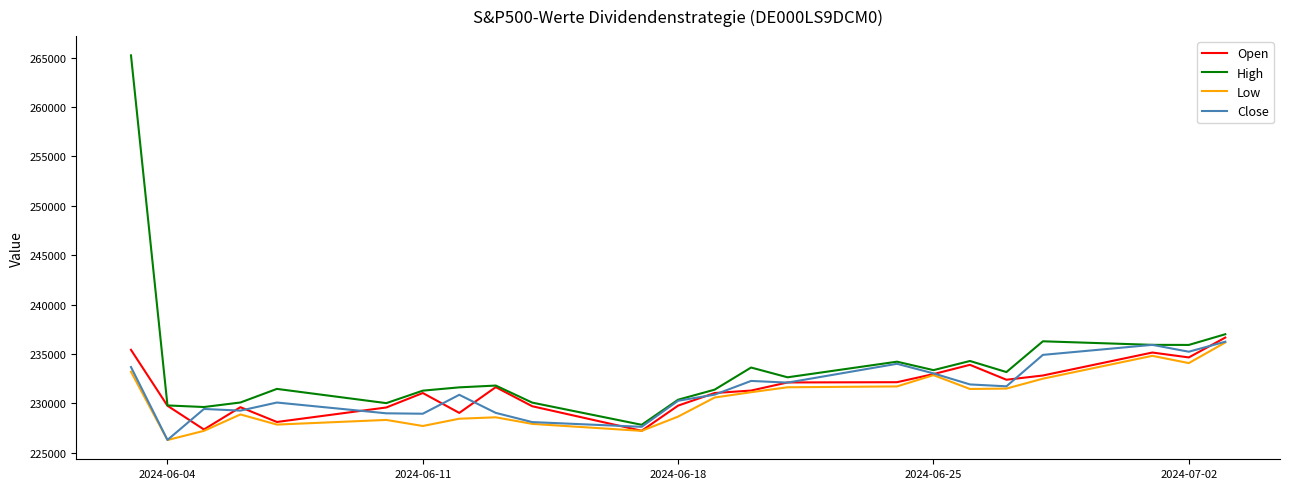

Which series has the largest total across all categories?

High